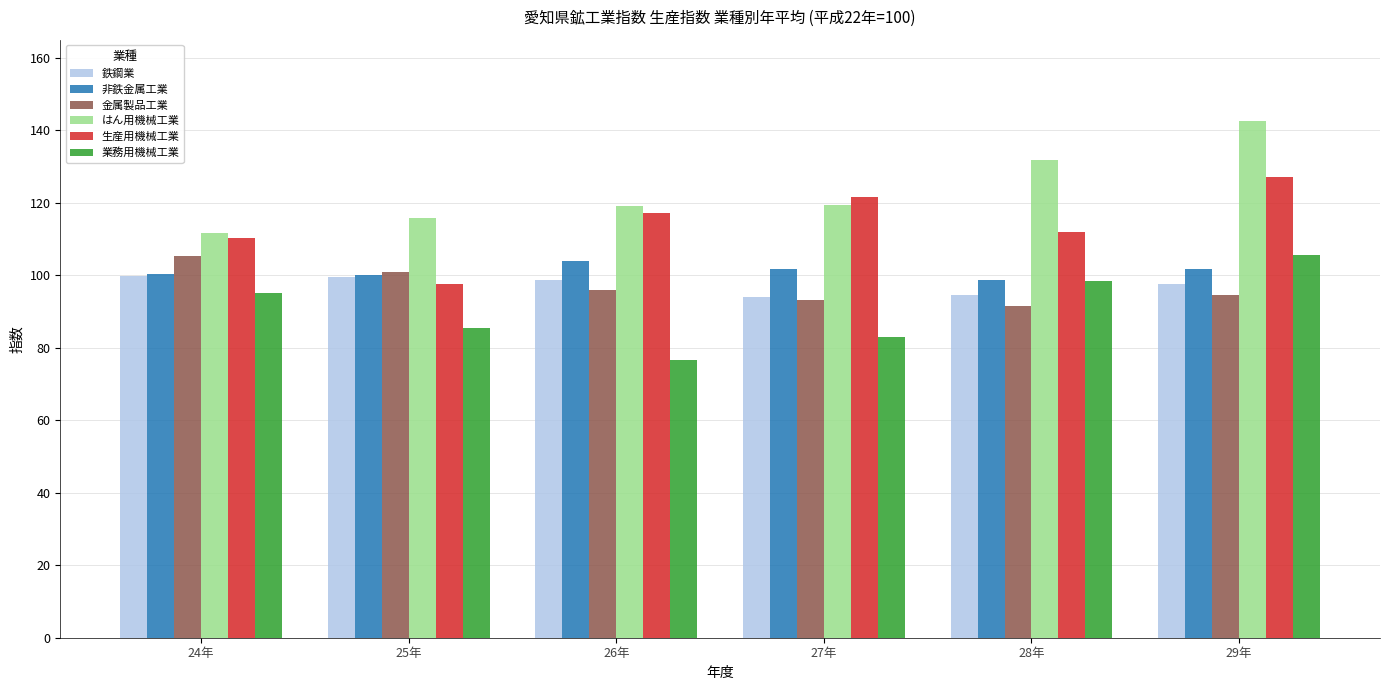

Does the chart contain any negative values?

No